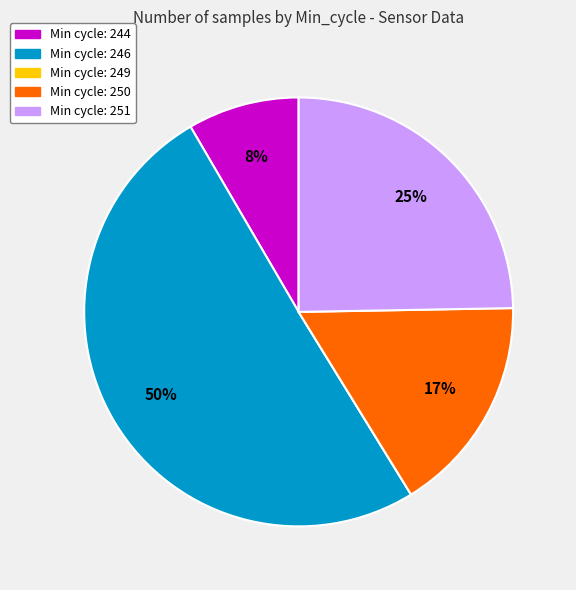

To the nearest percent, what is the difference between the largest and smallest slice percentages?

50%